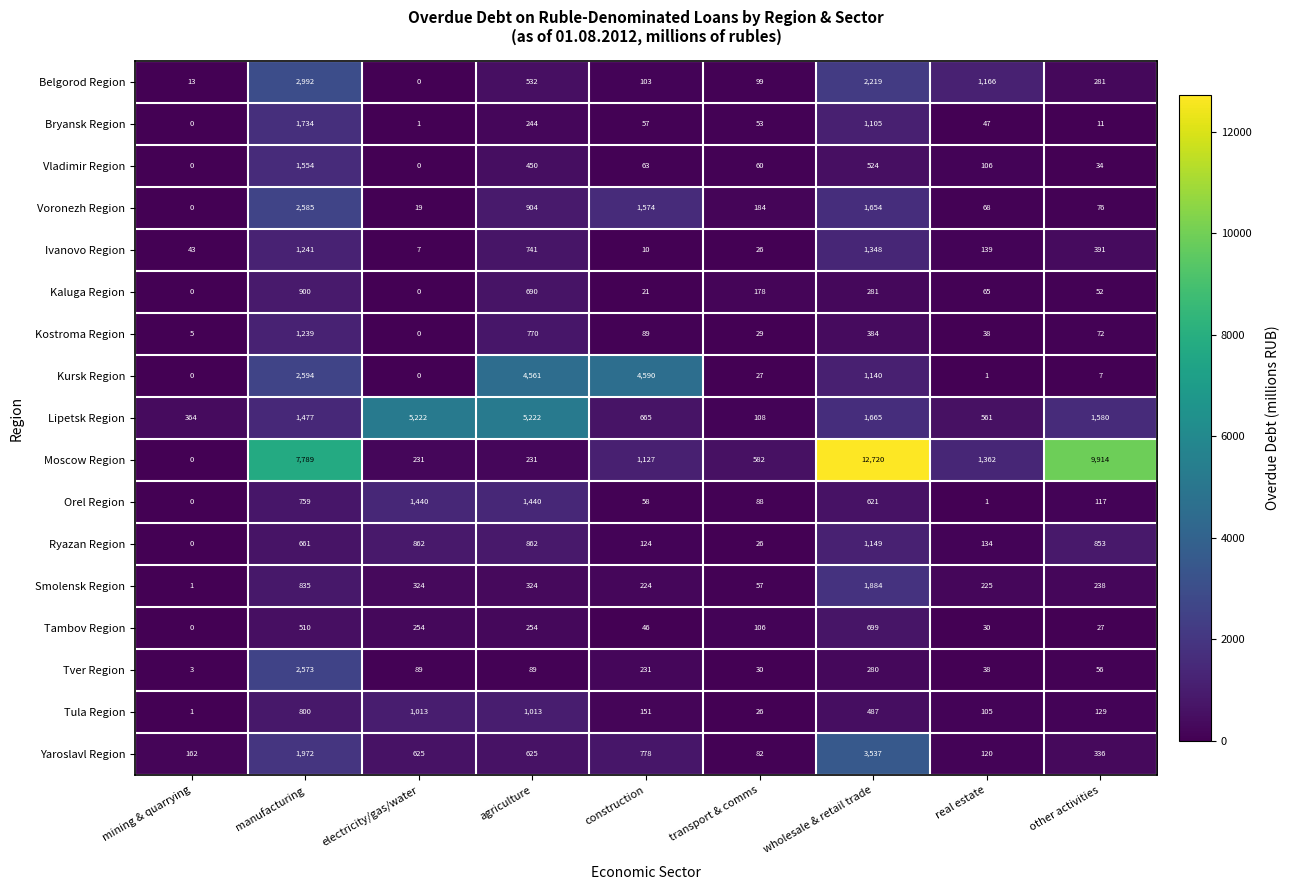

Which series has the largest range (max minus min)?

Moscow Region